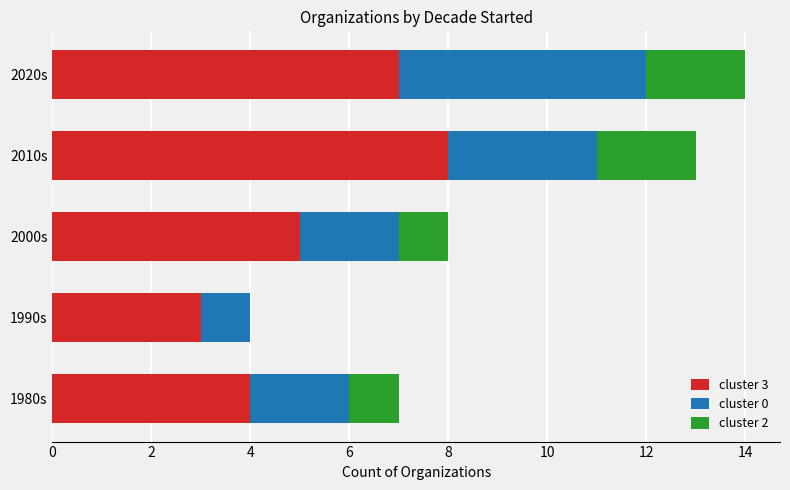

Count the cluster 3 values in the range 4 to 7.

3